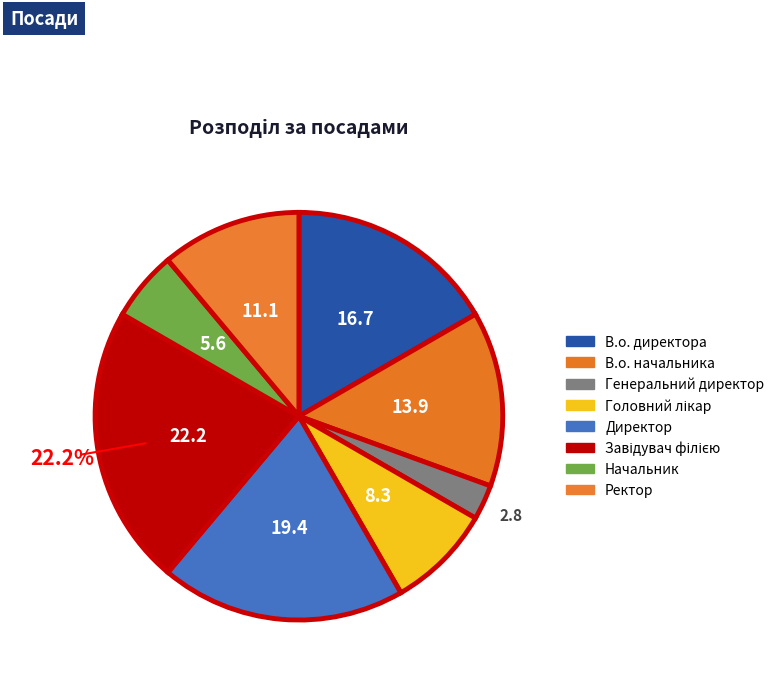

What percentage is the В.о. начальника slice, to the nearest percent?

14%